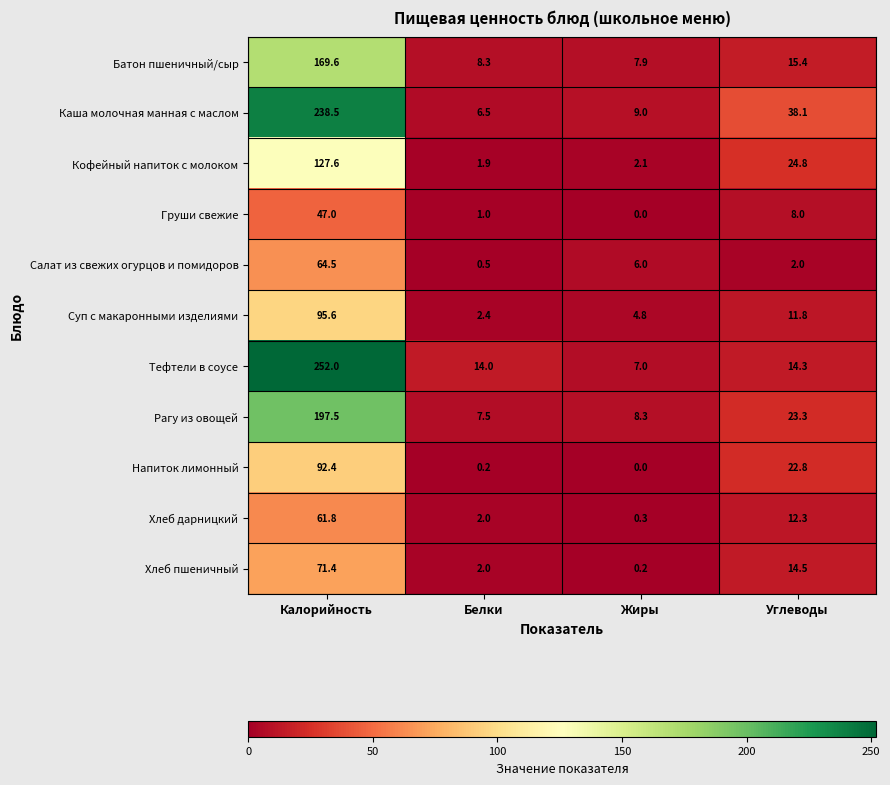

What is the spread (max minus min) of values at Жиры?

9.0